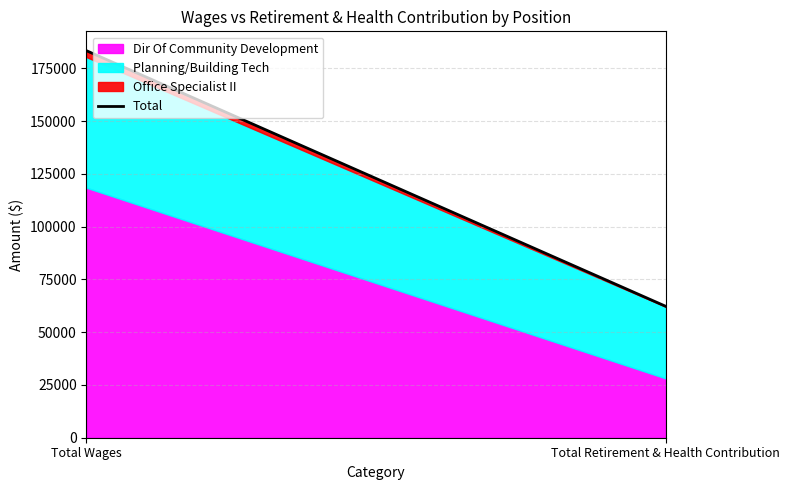

What value does the data have at Total Wages?

183346